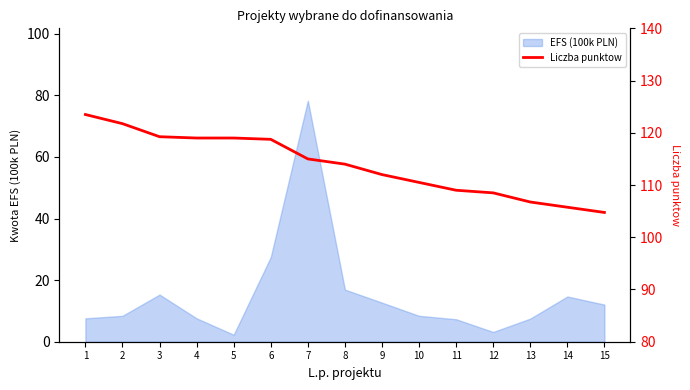

Where is EFS (100k PLN) nearest to the value 40?

6